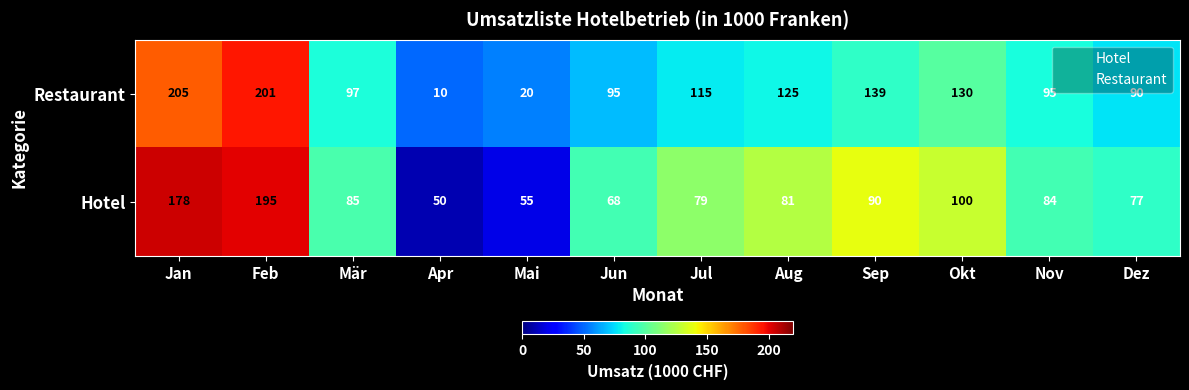

Is it true that Hotel equals 134 at Jul?

False